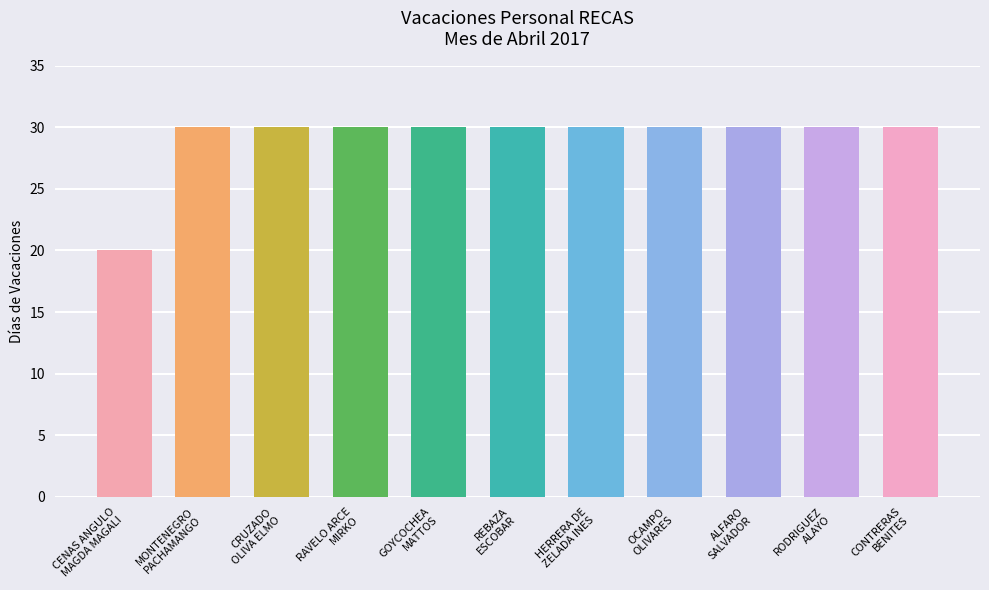

Count the number of data series in this chart.

1